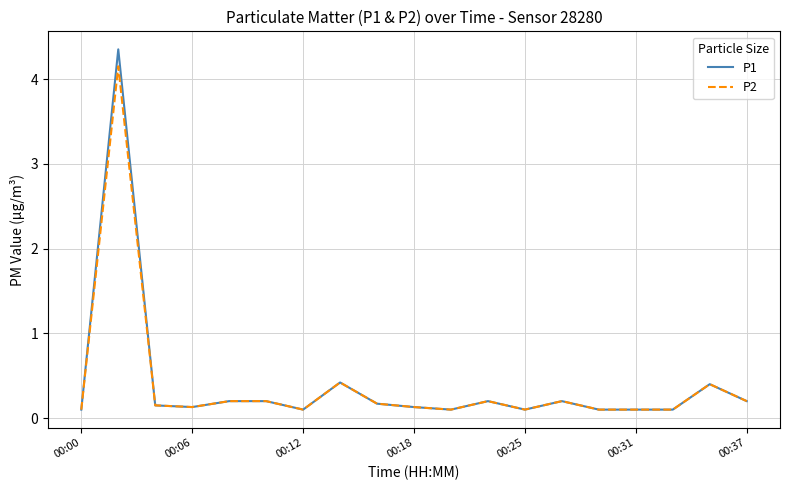

Rank the series by their maximum value, from highest to lowest.

P1, P2